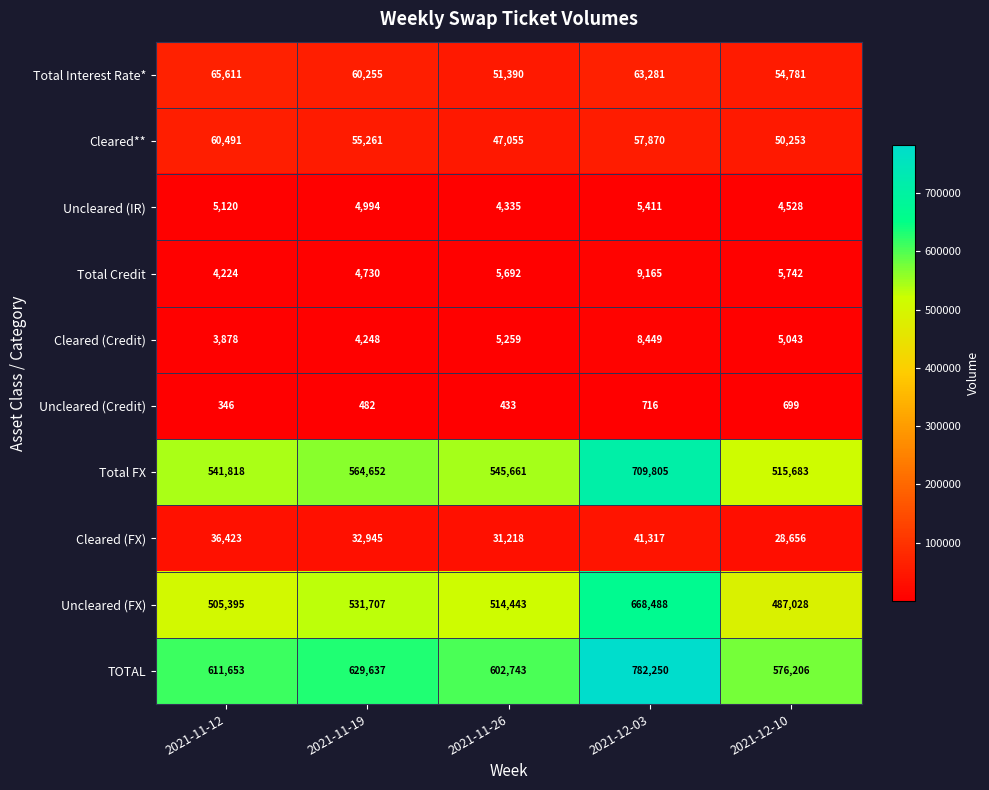

Rank the series by their maximum value, from highest to lowest.

TOTAL, Total FX, Uncleared (FX), Total Interest Rate*, Cleared**, Cleared (FX), Total Credit, Cleared (Credit), Uncleared (IR), Uncleared (Credit)